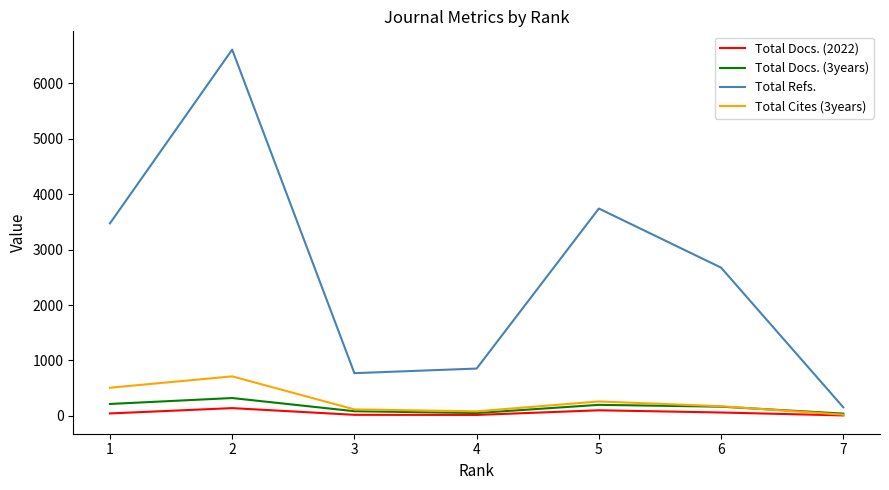

How many interior local valleys does the Total Cites (3years) series have?

1